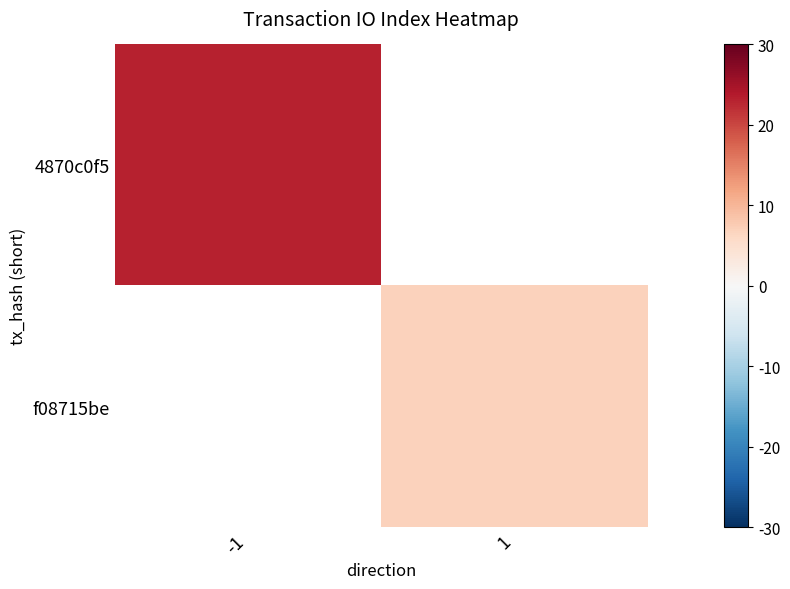

Rank the categories by f08715be value from lowest to highest.

-1, 1